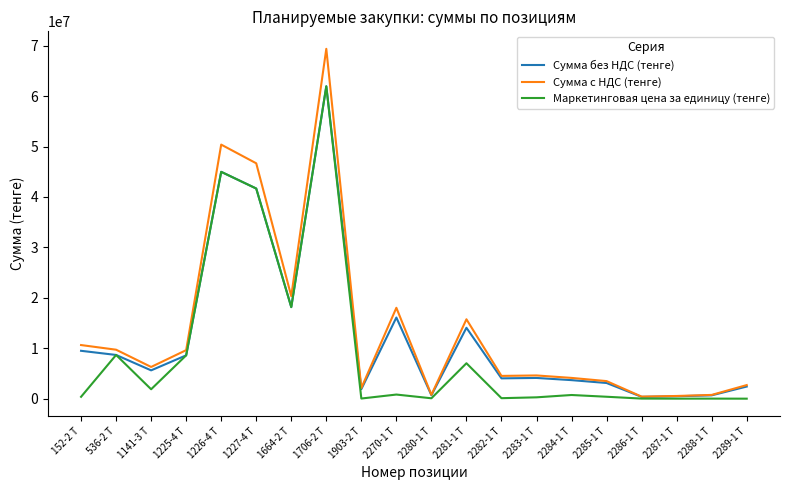

What is the lowest value of the Маркетинговая цена за единицу (тенге) series?

8938.9